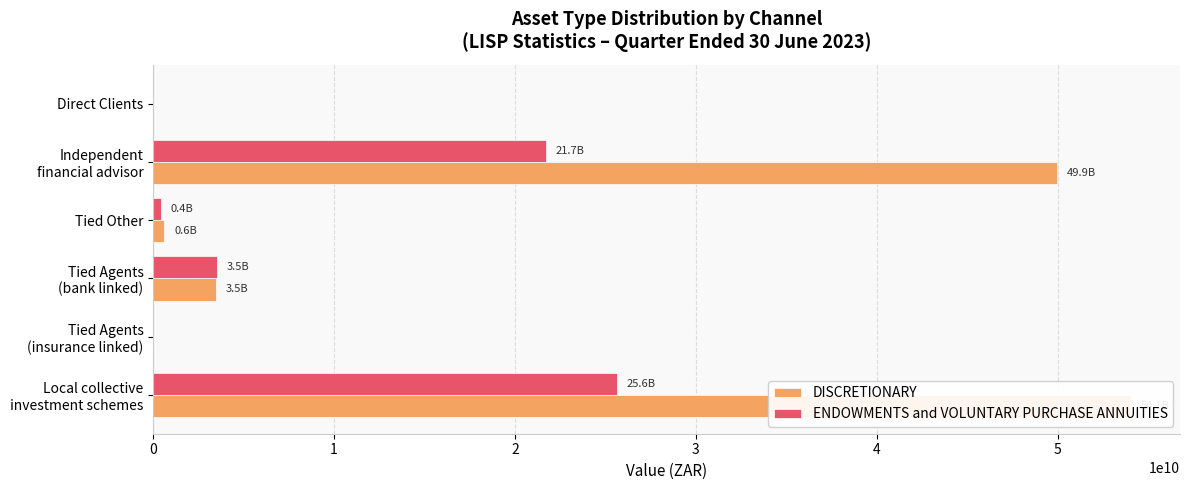

How many groups of bars are there?

6